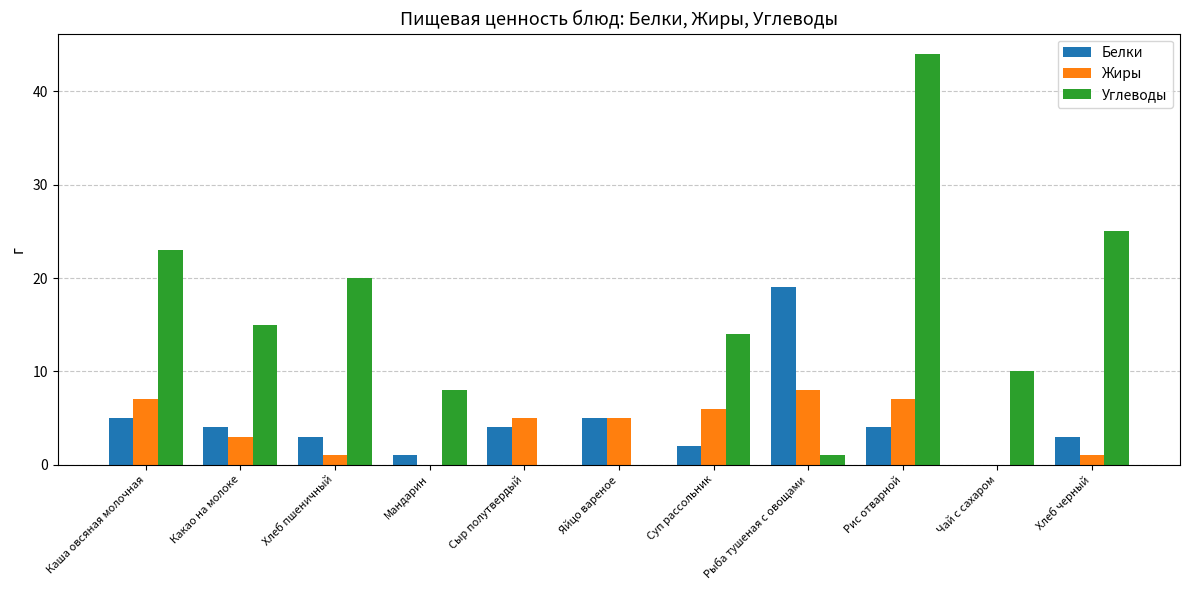

How many groups of bars are there?

11